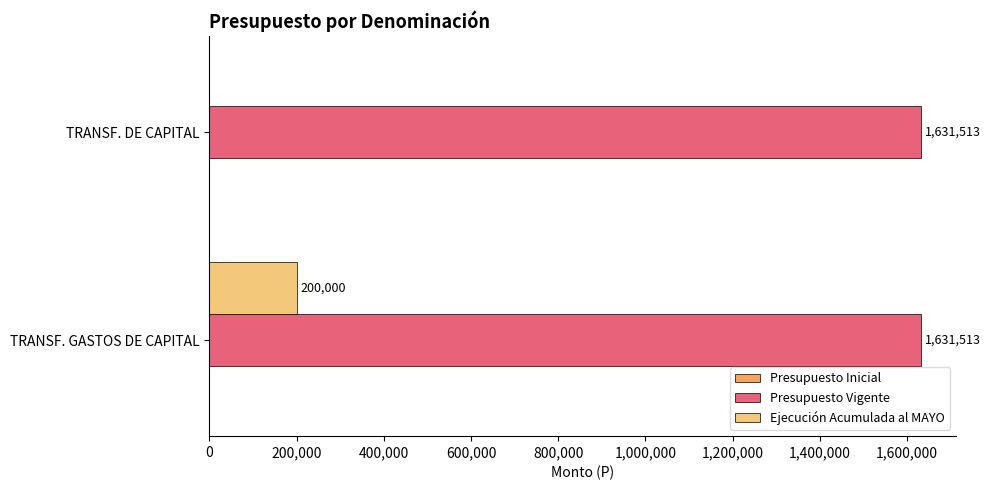

Which series has the widest spread of values?

Ejecución Acumulada al MAYO